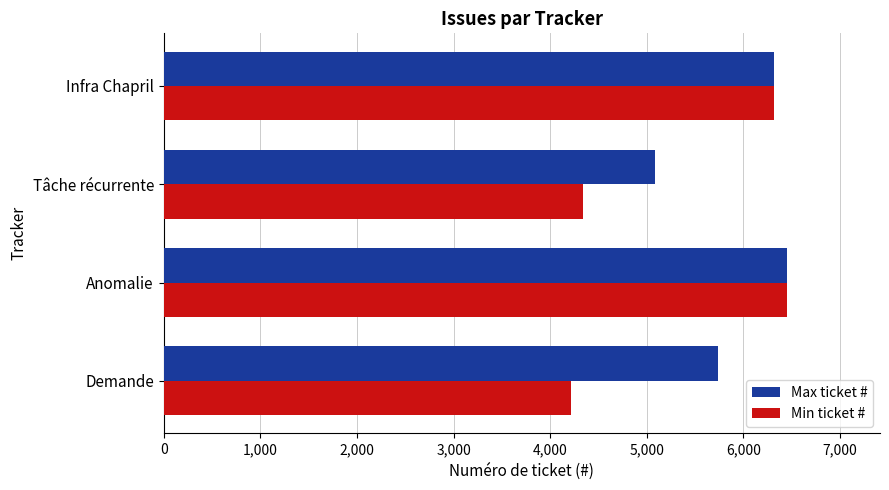

What is the difference between the maximum and minimum values in the Min ticket # series?

2229